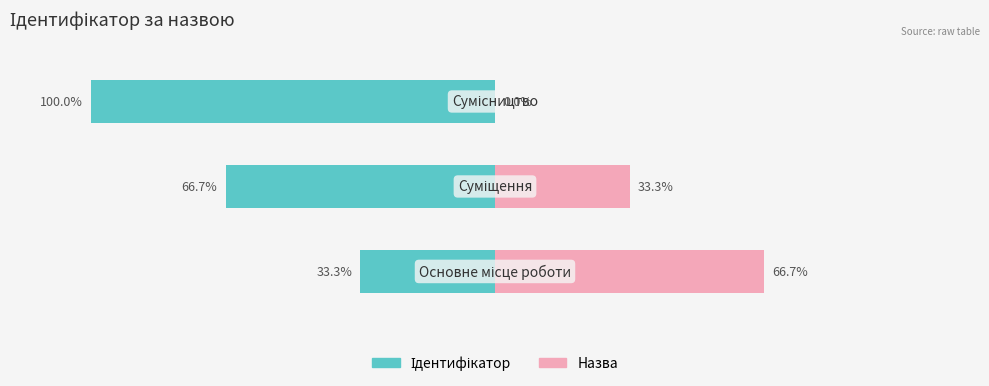

How many data points in Назва are above 33?

2